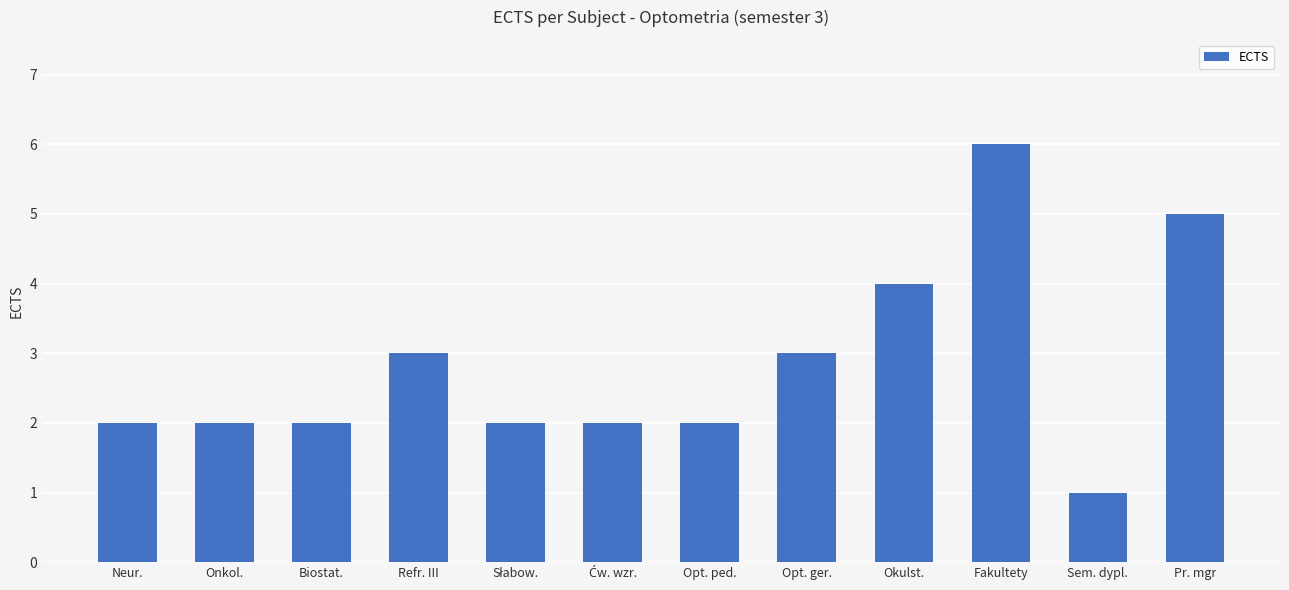

Read the value at Okulst..

4